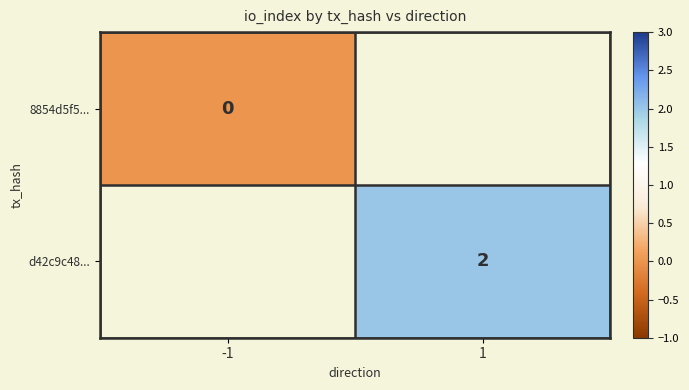

The value of d42c9c48... at 1 is 2. True or false?

True